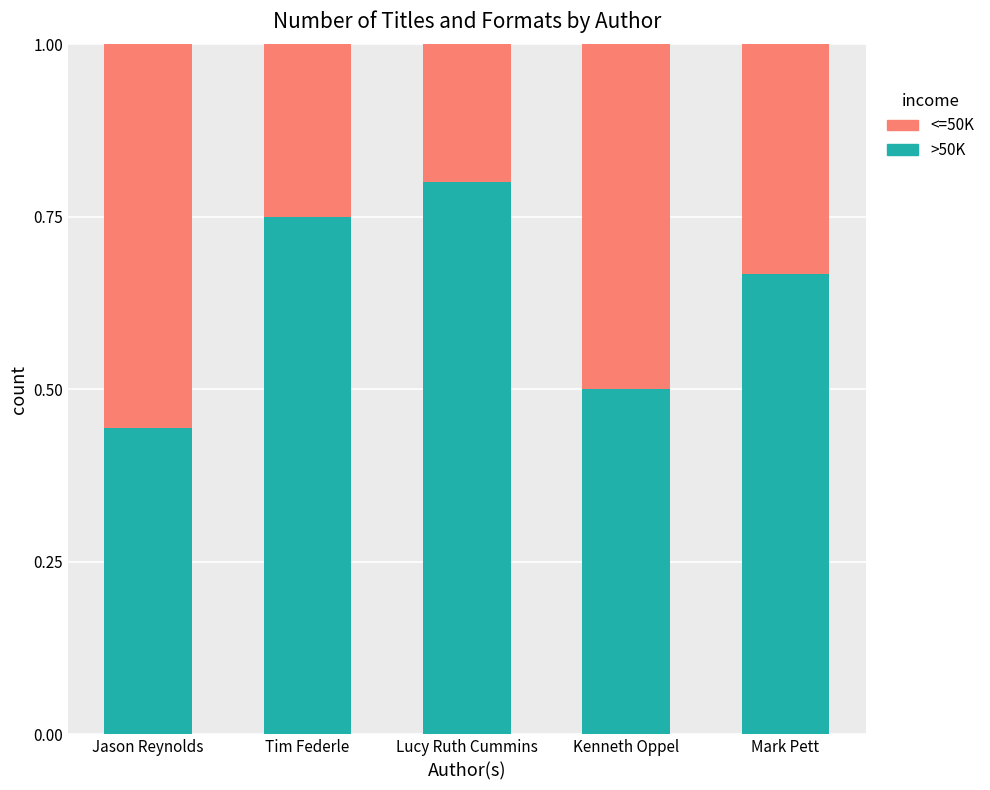

How many bars are there in total?

5